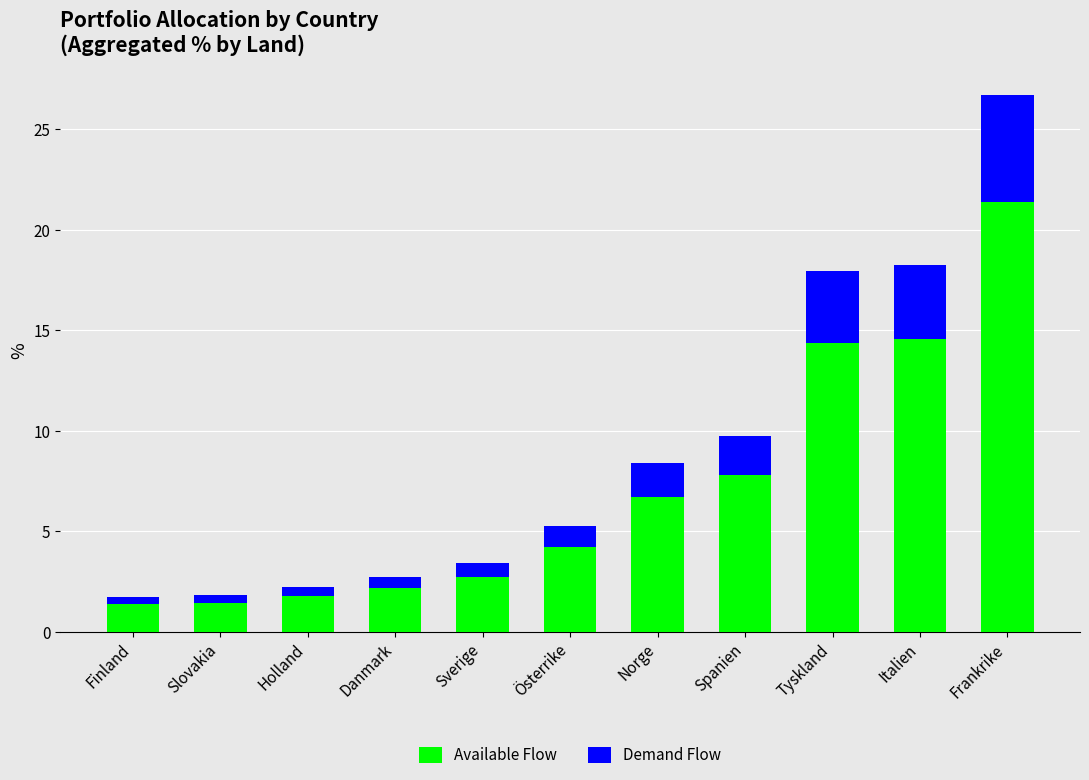

What is the total value across all series at Norge?

8.4